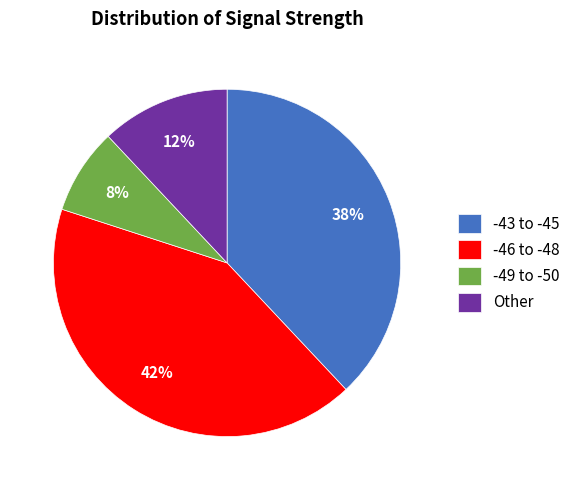

True or false: -46 to -48 accounts for 48% of the total.

False